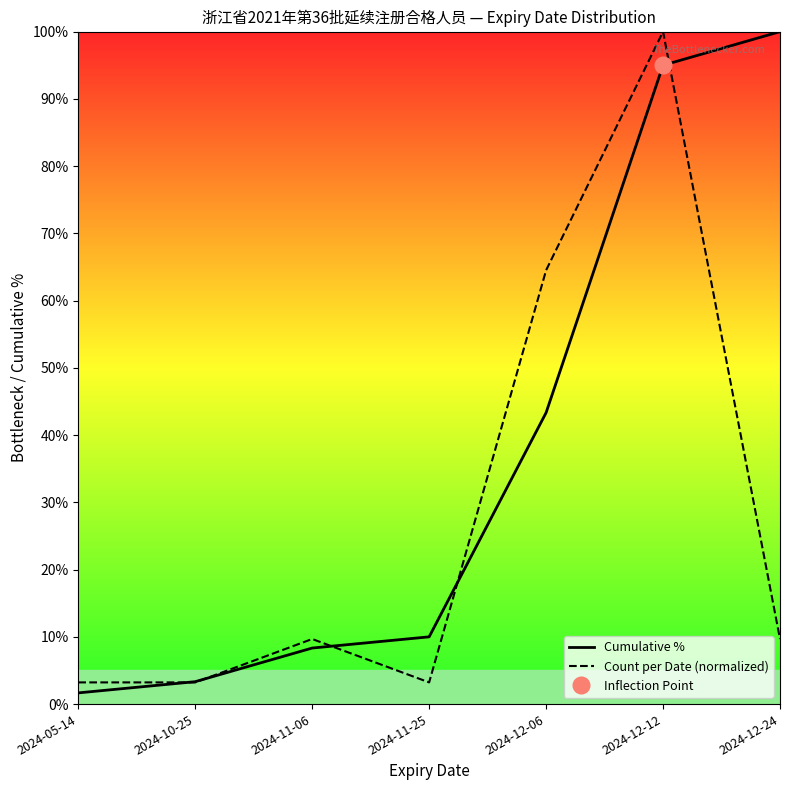

What is the difference between the Cumulative % values at 2024-12-24 and 2024-12-12?

5.0